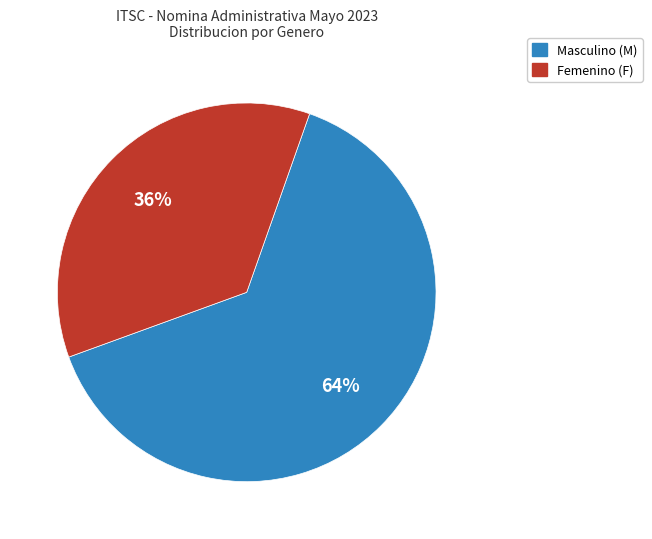

Which slice represents more than half of the pie?

Masculino (M)